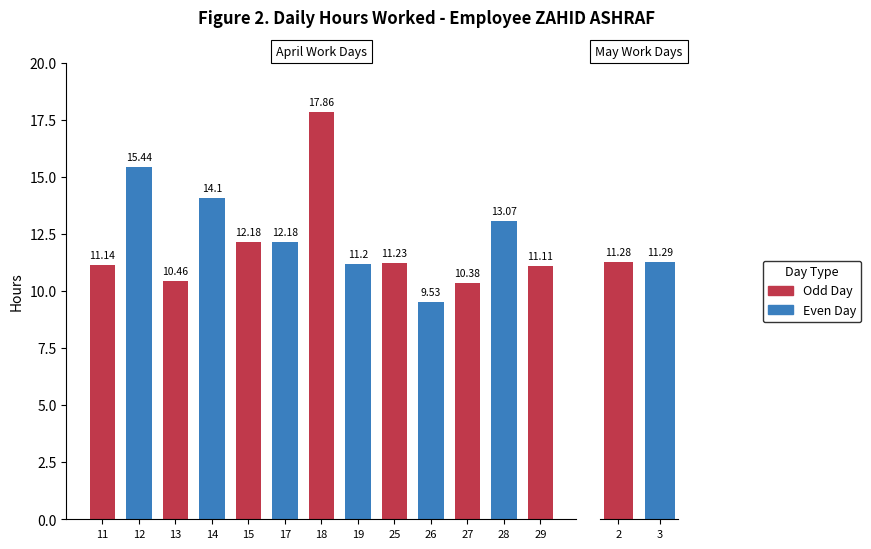

What is the value of the 10th bar from the left?

9.5